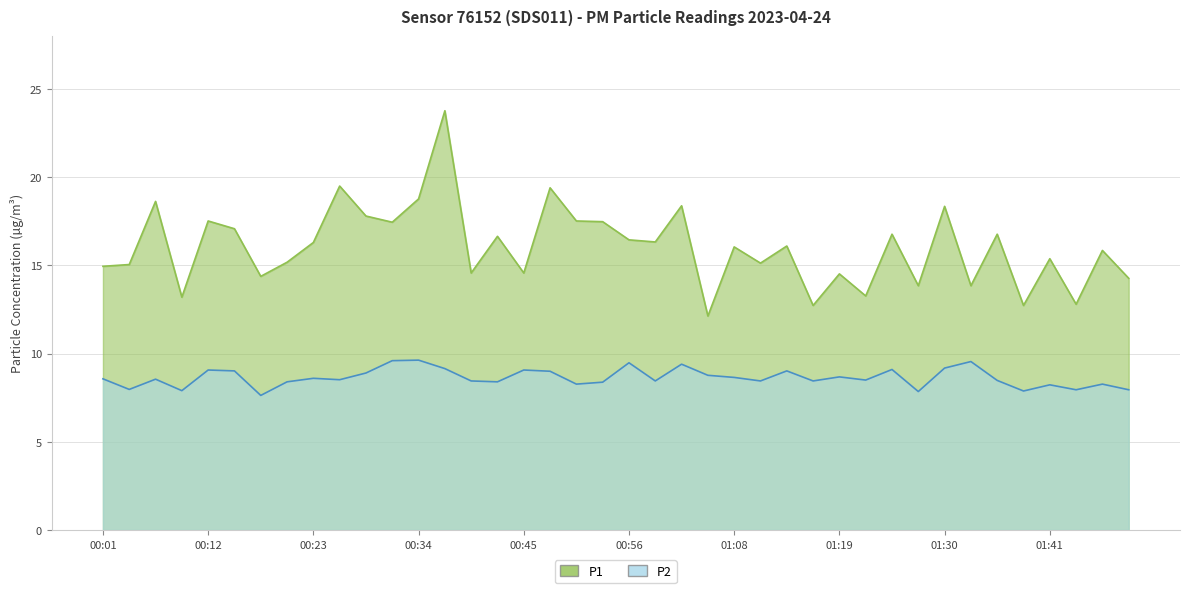

What is the average value of the P2 series?

8.6